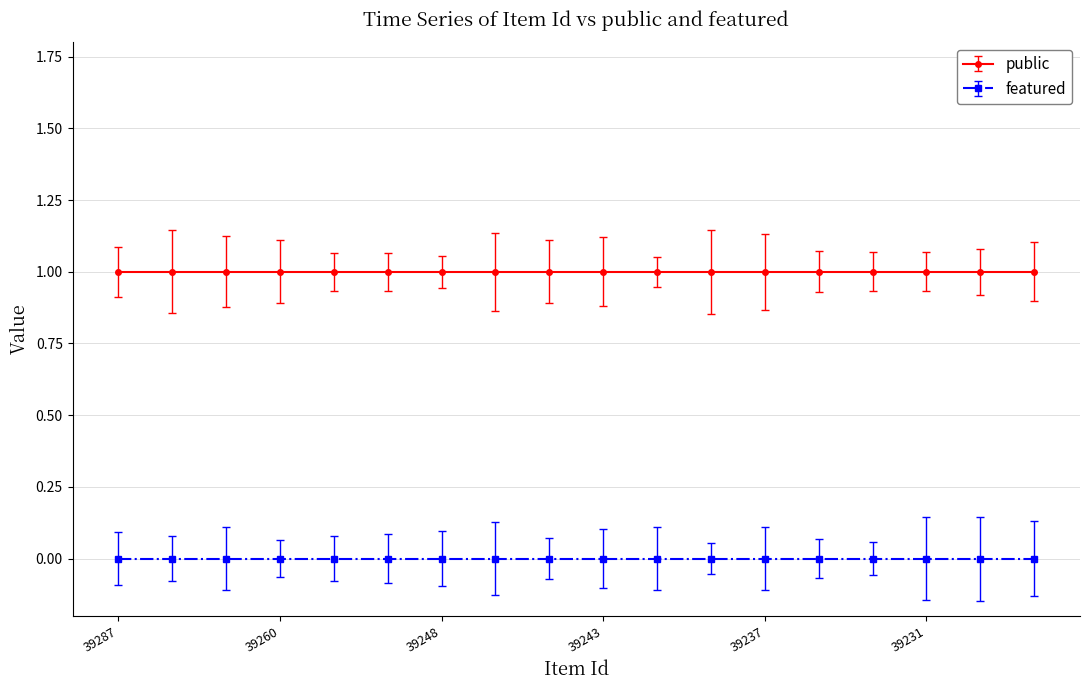

How many categories are shown in the chart?

18